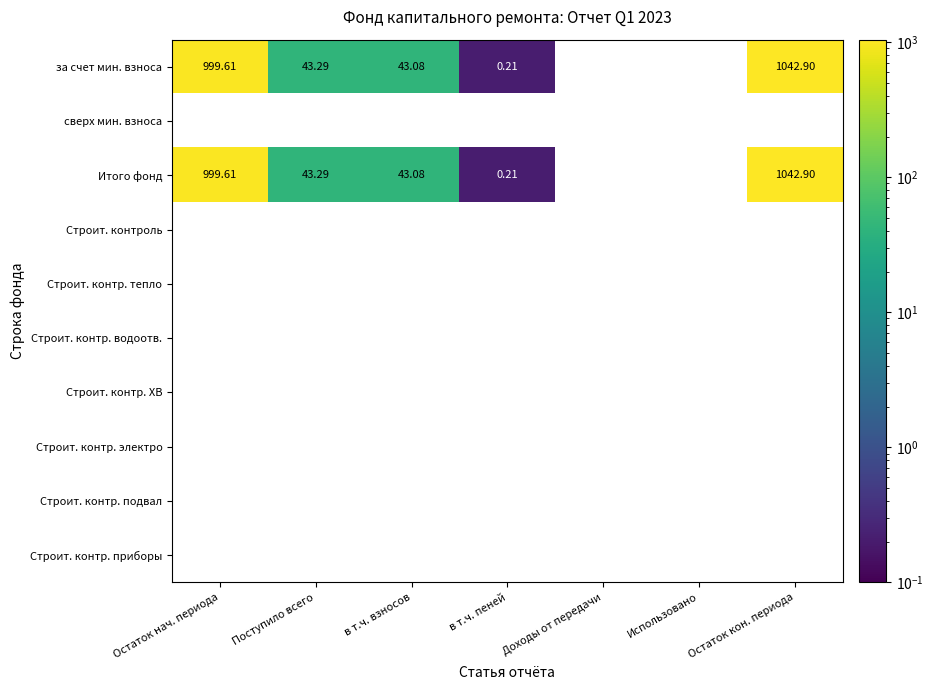

Where does the за счет мин. взноса series first go above 43?

Остаток нач. периода